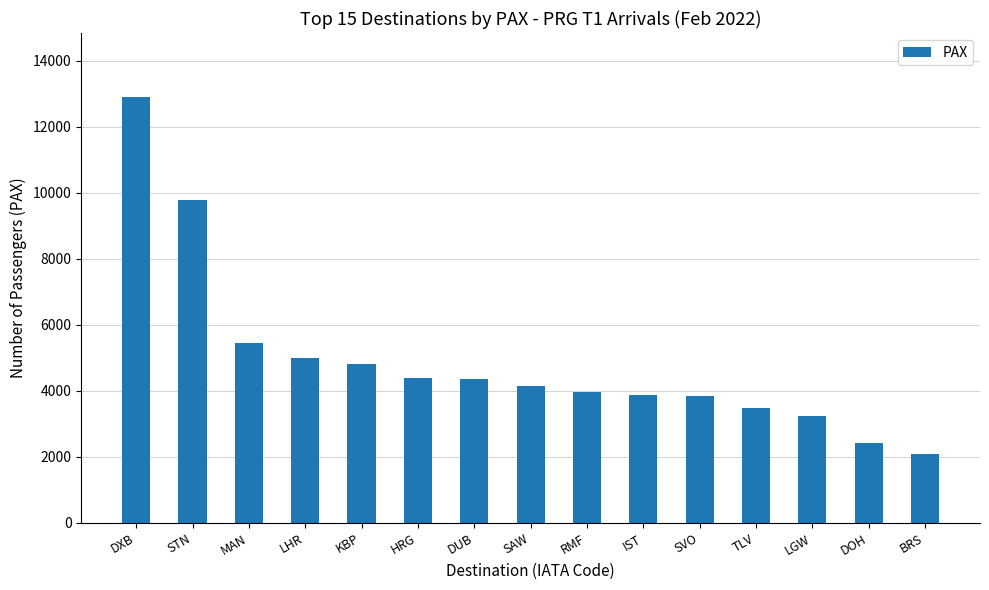

At which label does the data first exceed 4162?

DXB